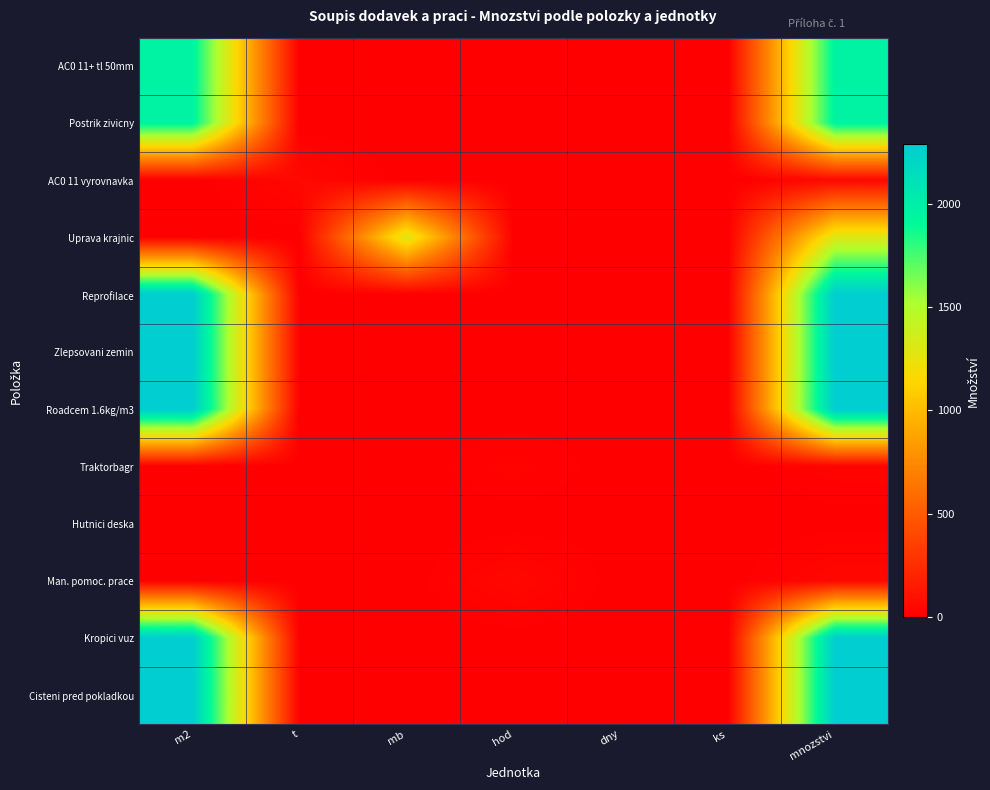

At which category is the sum across all series the highest?

mnozstvi